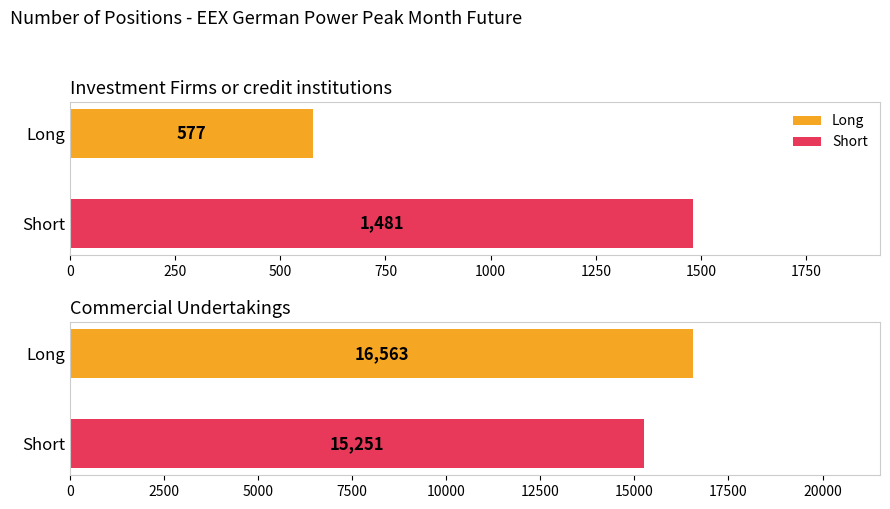

Which series has the largest total across all categories?

Long